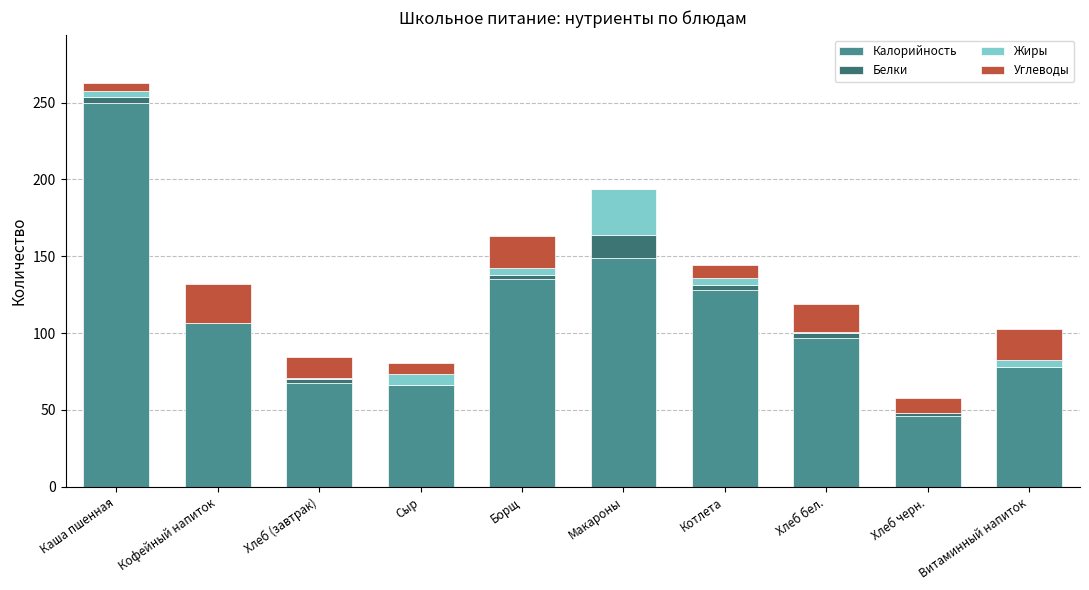

Which category has the highest value in the Калорийность series?

Каша пшенная